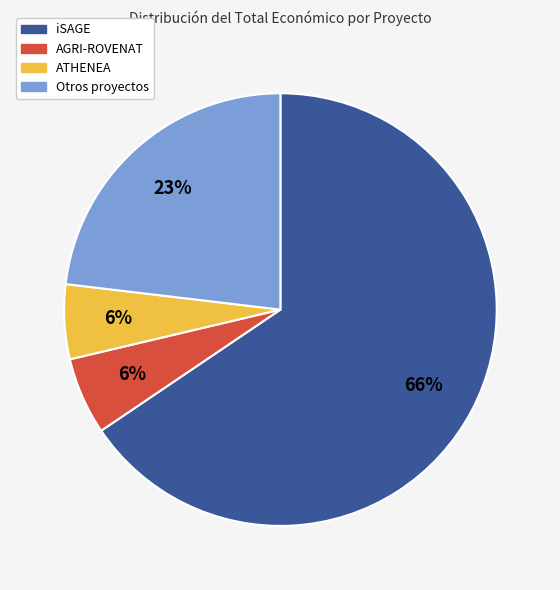

What is the largest slice in the pie chart?

iSAGE